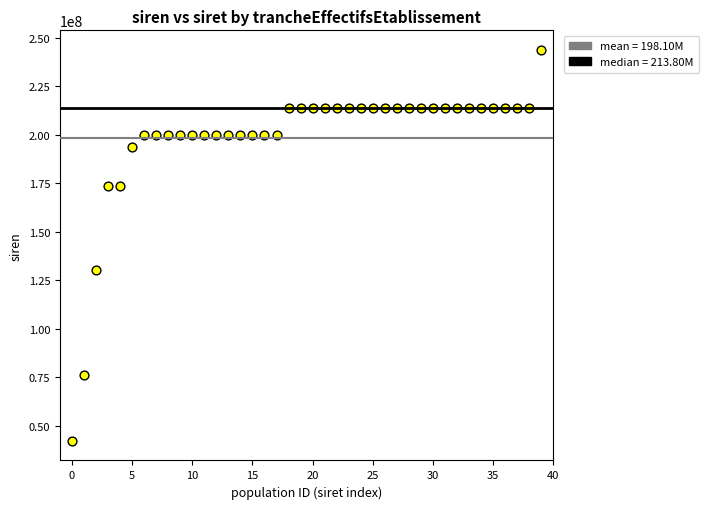

What Y value in the scatter plot is closest to 142935180?

130014764